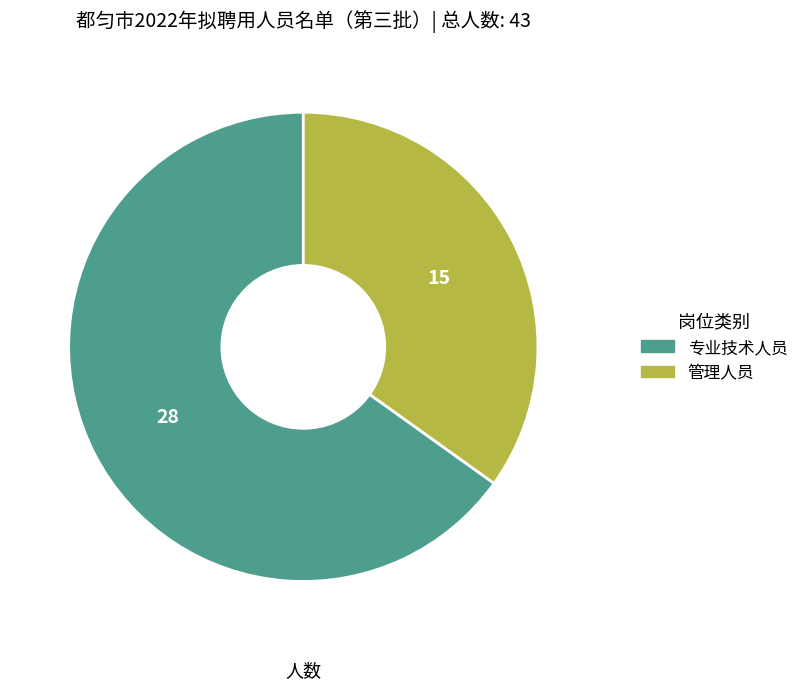

Count the number of slices in the pie.

2